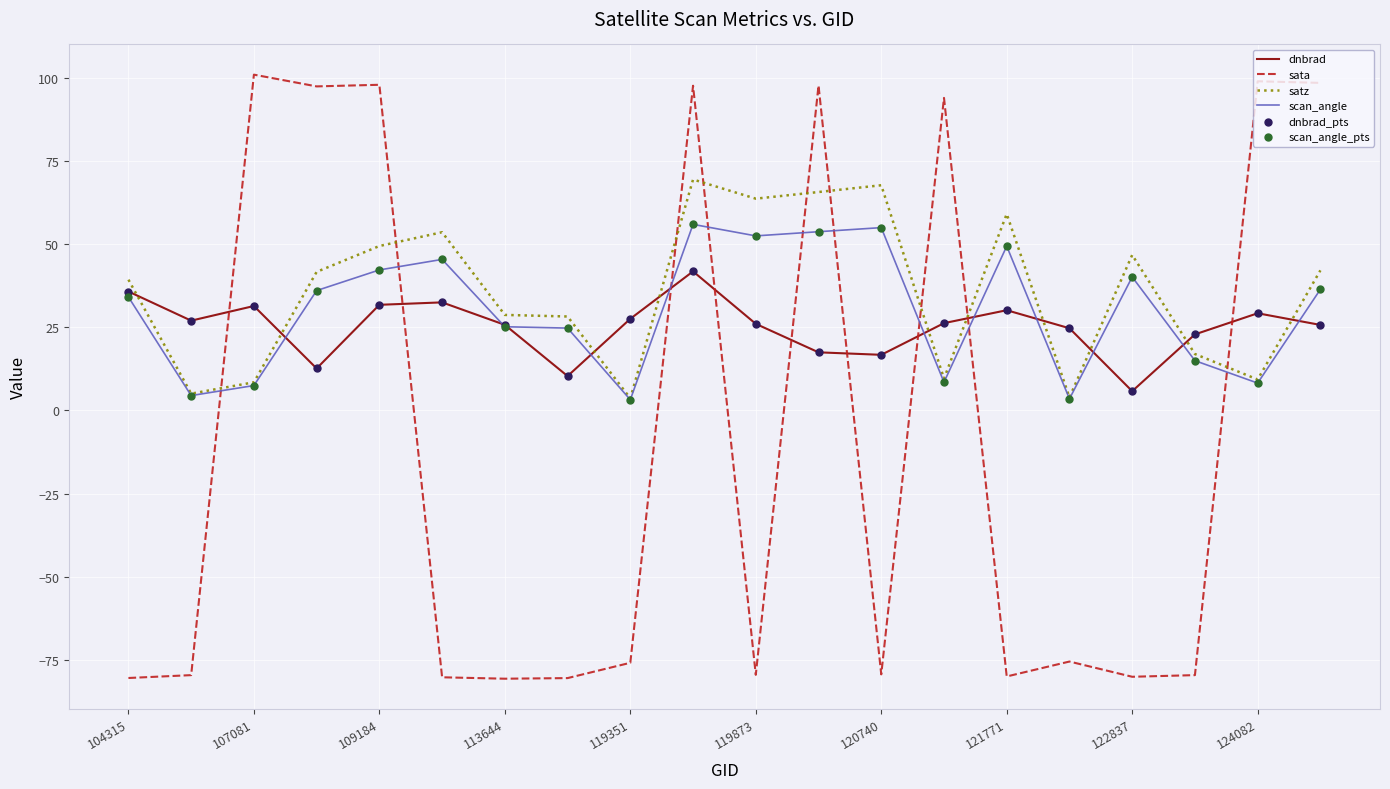

Which series has the widest spread of values?

sata